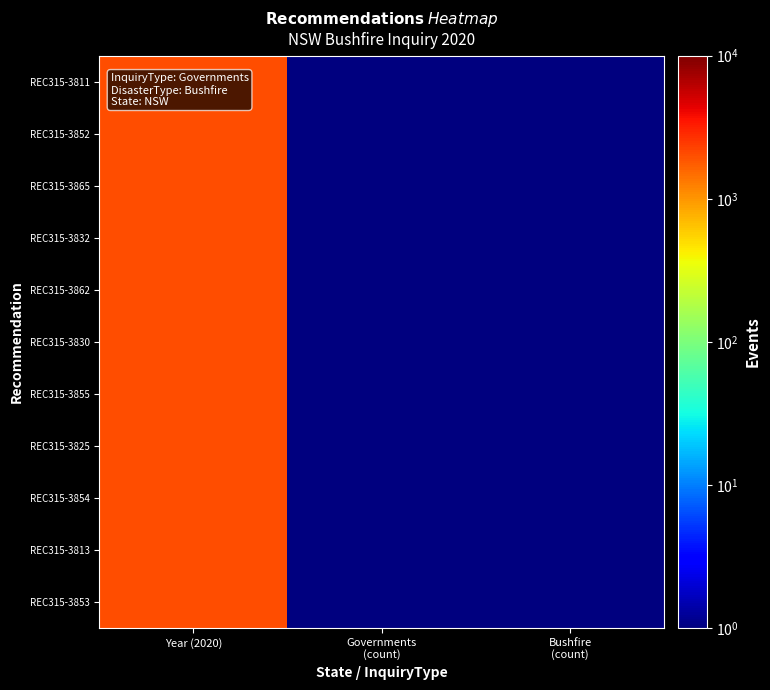

Rank the series at Bushfire (count) from highest to lowest value.

REC315-3811, REC315-3852, REC315-3865, REC315-3832, REC315-3862, REC315-3830, REC315-3855, REC315-3825, REC315-3854, REC315-3813, REC315-3853